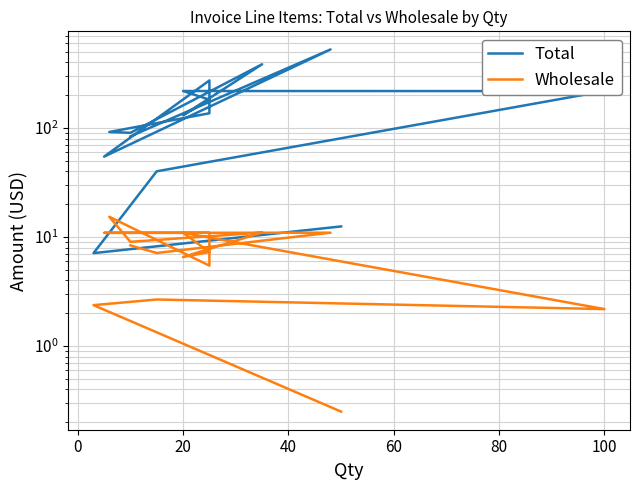

Is the value of Total at 11 greater than the value of Wholesale at 16?

Yes